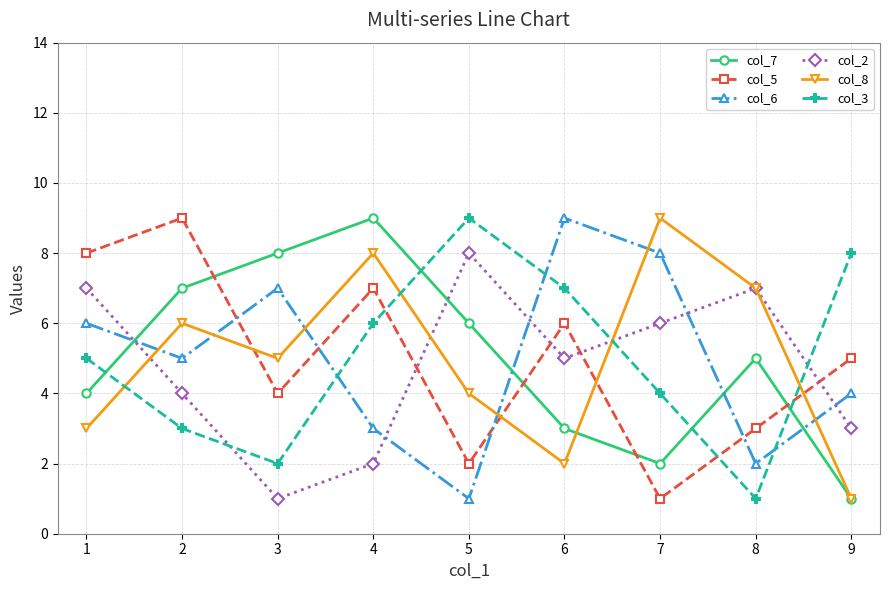

At which category is the sum across all series the highest?

4